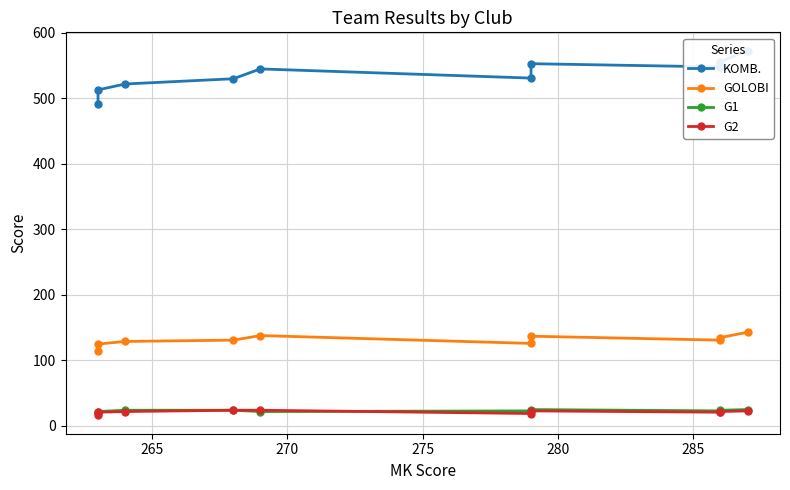

List the series in order of their peak value, lowest first.

G2, G1, GOLOBI, KOMB.